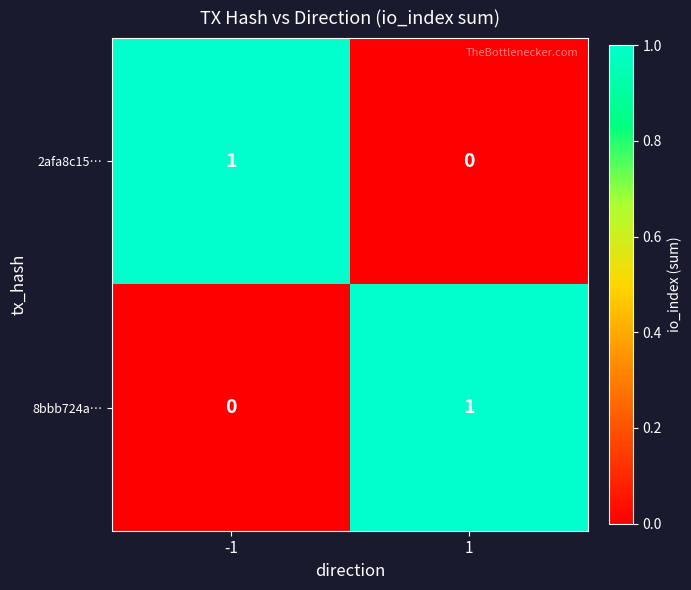

How many distinct data groups are displayed?

2